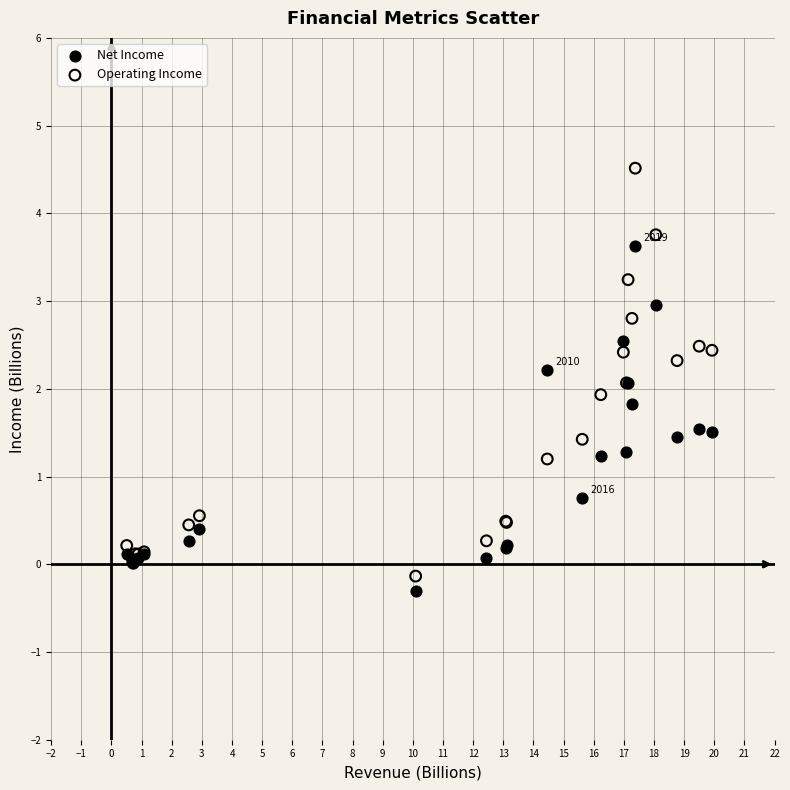

Which series has the largest Y range (max minus min)?

Operating Income